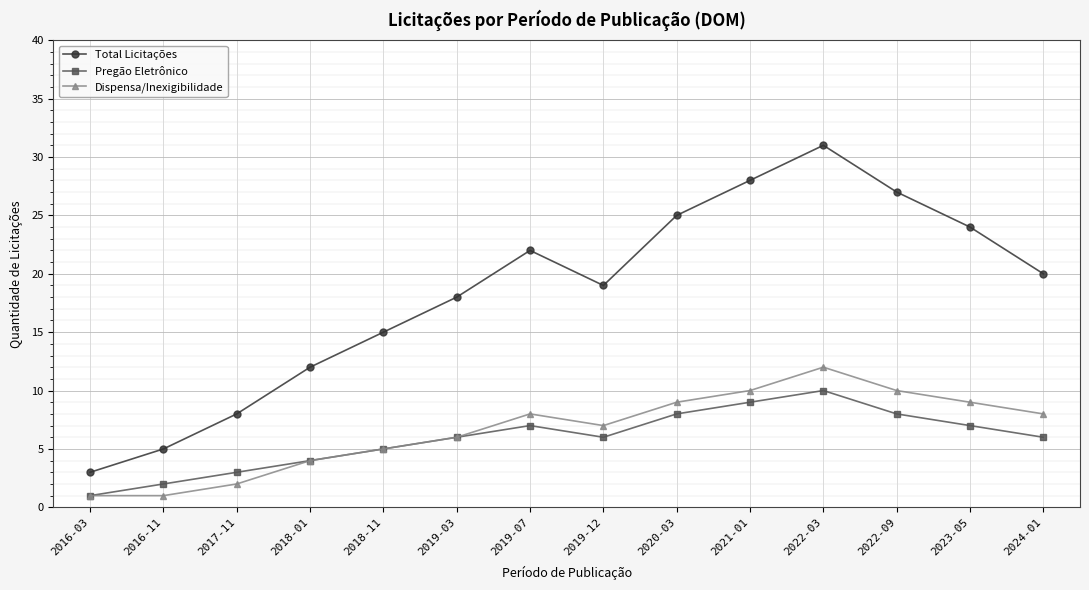

Reading left to right, extract all data points from this chart.

Total Licitações: 3	5	8	12	15	18	22	19	25	28	31	27	24	20
Pregão Eletrônico: 1	2	3	4	5	6	7	6	8	9	10	8	7	6
Dispensa/Inexigibilidade: 1	1	2	4	5	6	8	7	9	10	12	10	9	8